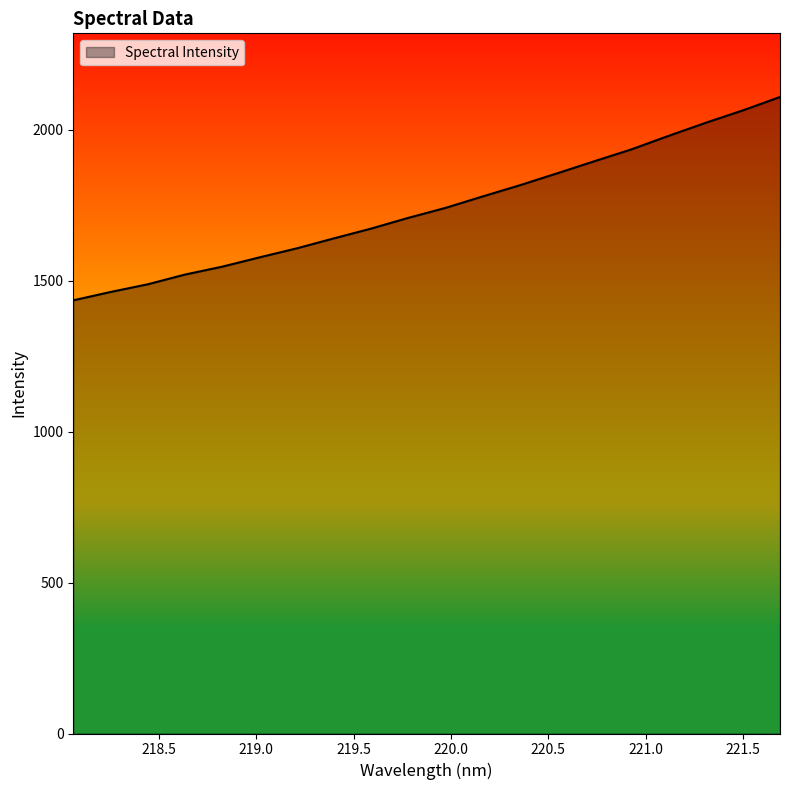

What is the difference between the maximum and minimum values?

673.6